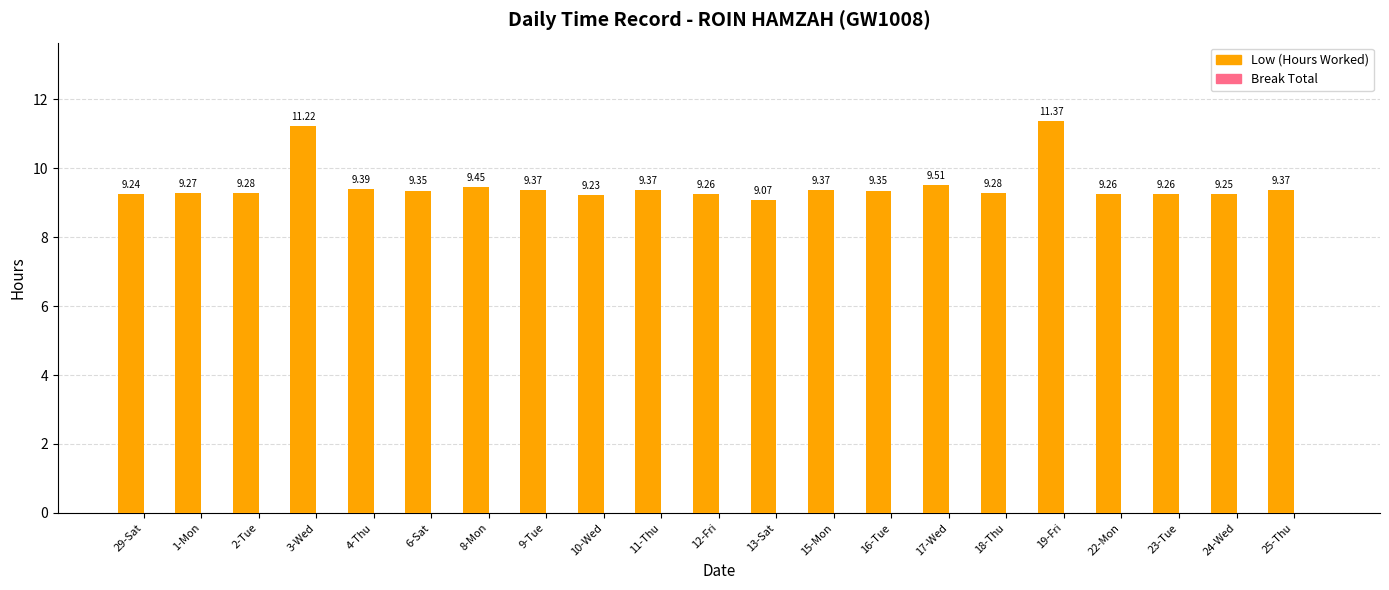

What is the difference between the maximum and second lowest values?

2.1